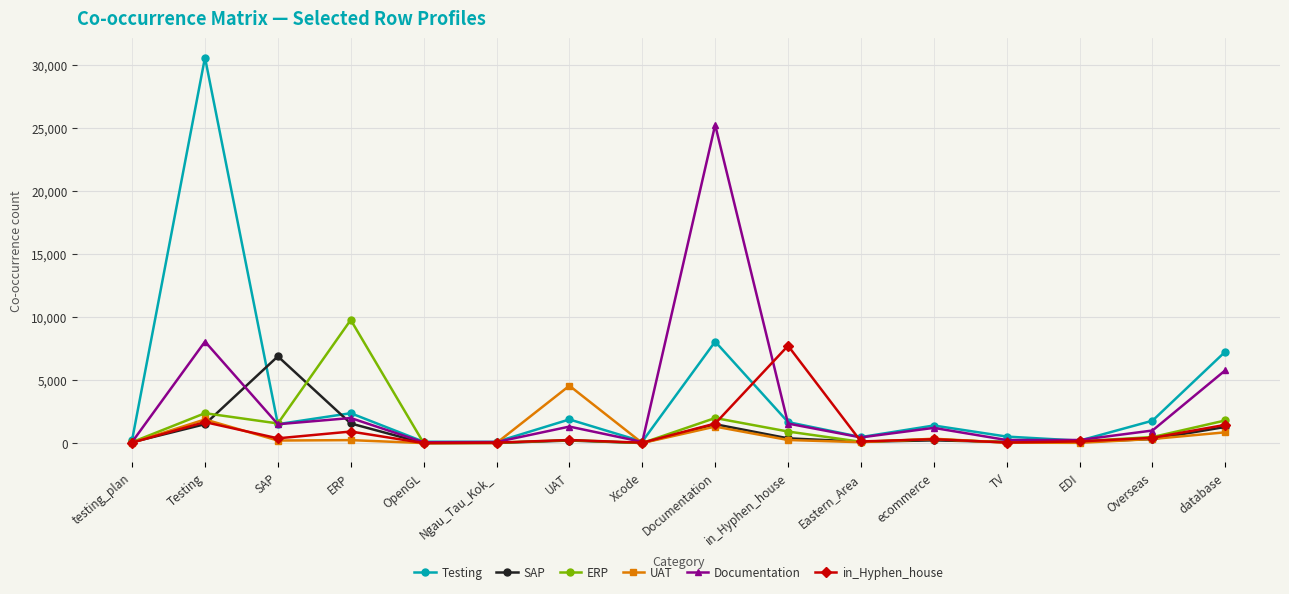

What is the label of the 7th point from the left?

UAT